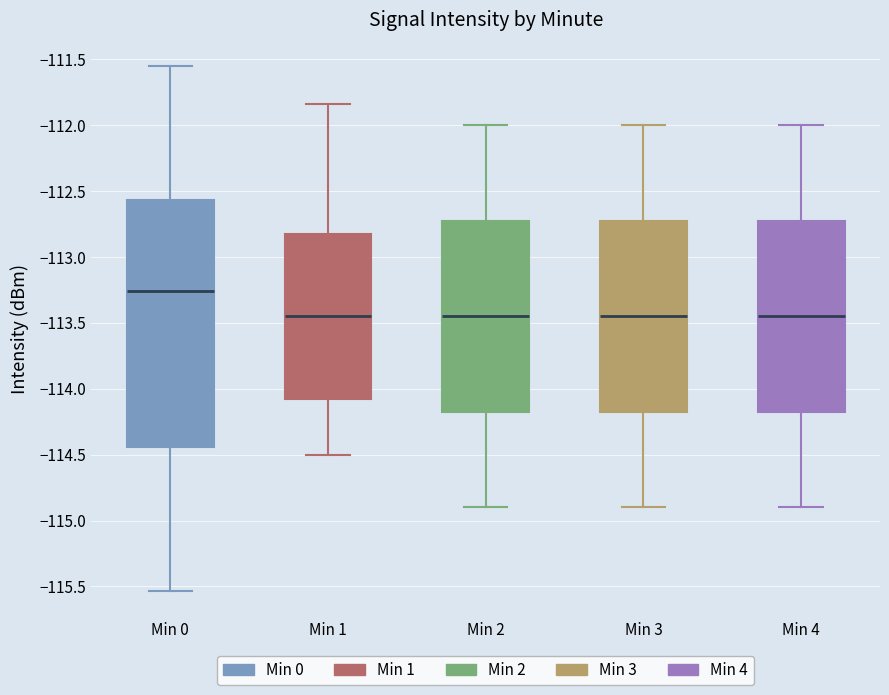

Reading left to right, transcribe this box plot: for each box, give where its median line is, the range the box spans, and where its two whiskers end, as read against the y-axis. The values are not printed on the chart, so give them approximately, as read against the axis.

Min 0: median -113.25, box -114.45 to -112.55, whiskers -115.55 to -111.55
Min 1: median -113.45, box -114.05 to -112.80, whiskers -114.50 to -111.85
Min 2: median -113.45, box -114.15 to -112.70, whiskers -114.90 to -112.00
Min 3: median -113.45, box -114.15 to -112.70, whiskers -114.90 to -112.00
Min 4: median -113.45, box -114.15 to -112.70, whiskers -114.90 to -112.00